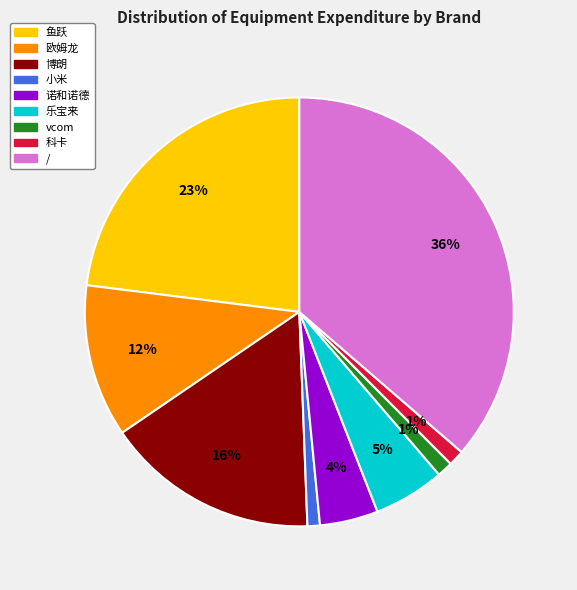

Does 诺和诺德 represent more than half of the total?

No